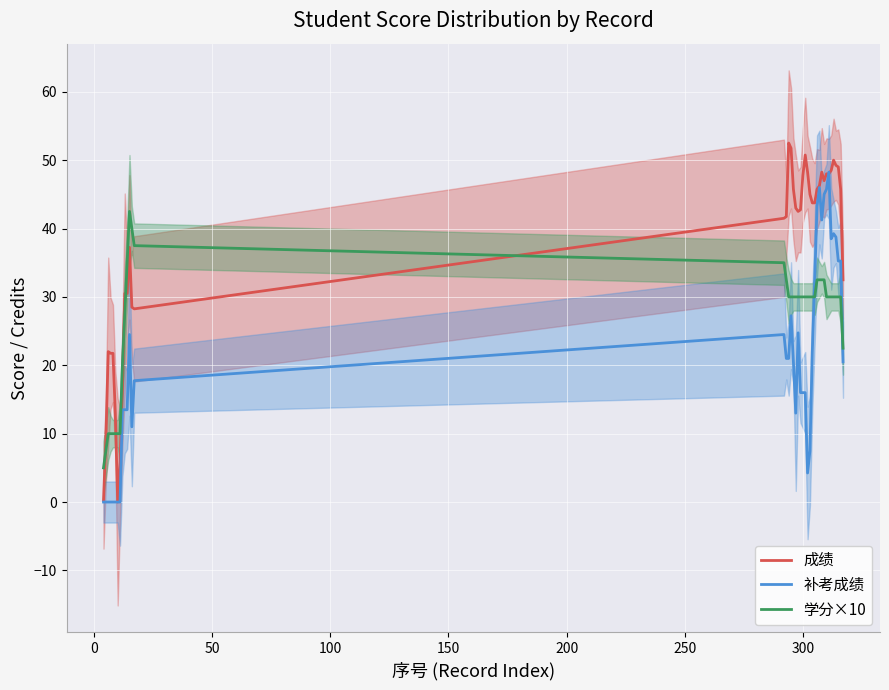

What is the highest value of the 学分×10 series?

42.5